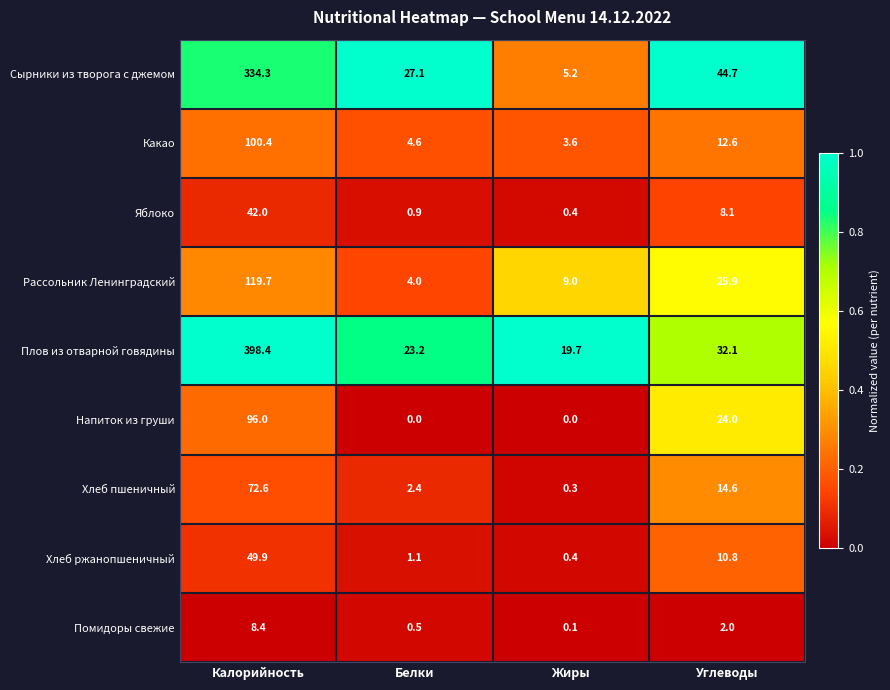

What is the sum of all Хлеб ржанопшеничный values?

62.2